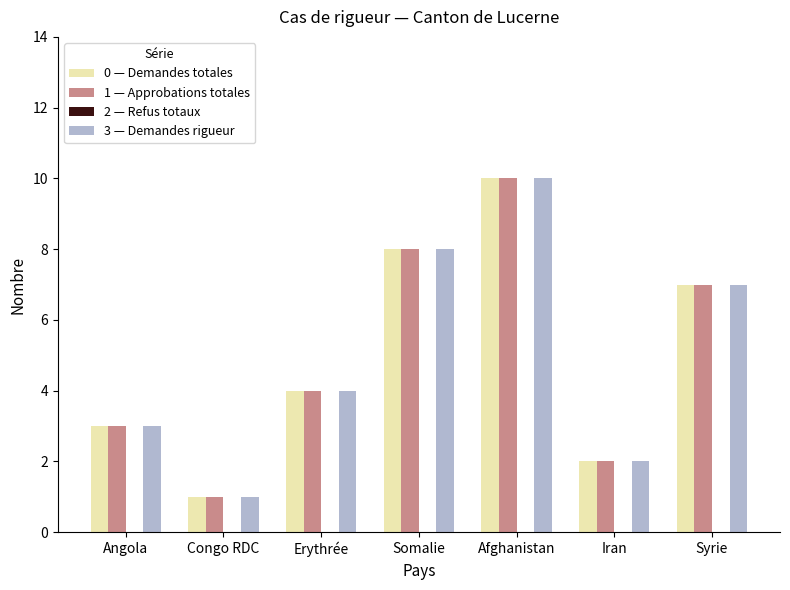

At which category is the sum across all series the highest?

Afghanistan